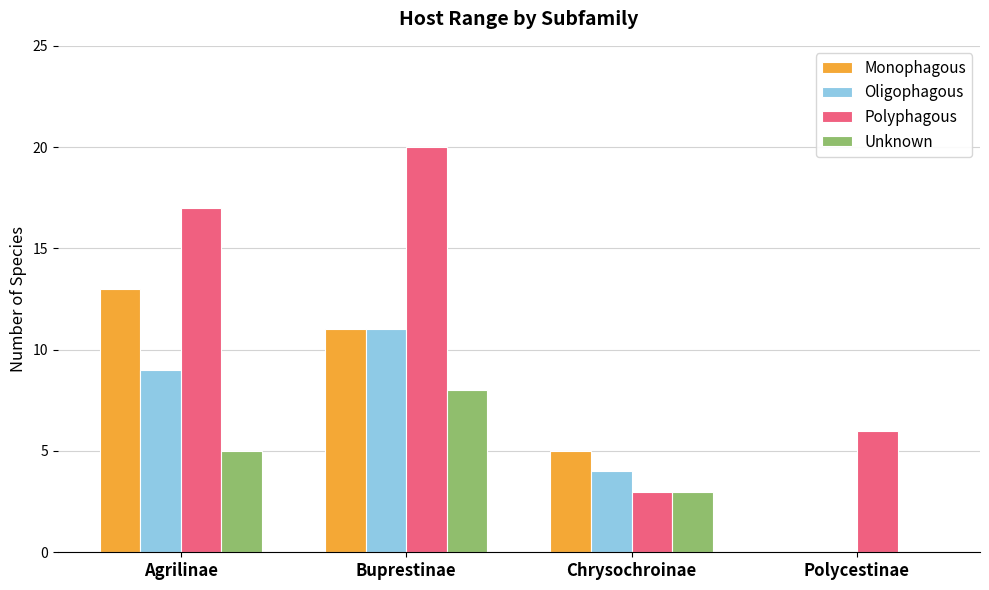

What is the total value across all series at Chrysochroinae?

15